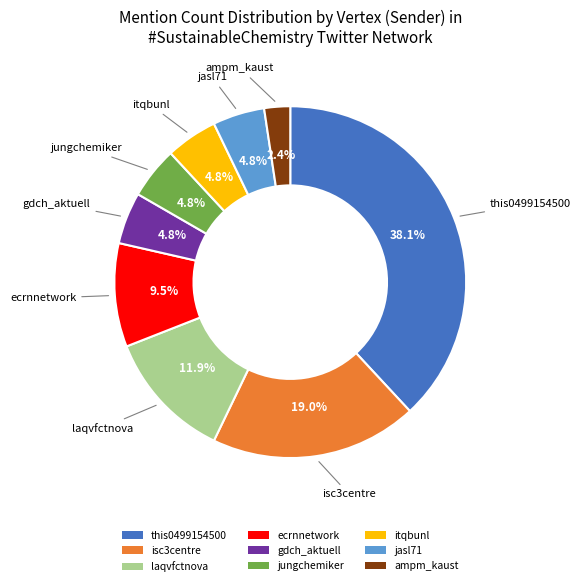

What is the ratio of the value at laqvfctnova to the value at itqbunl?

2.5